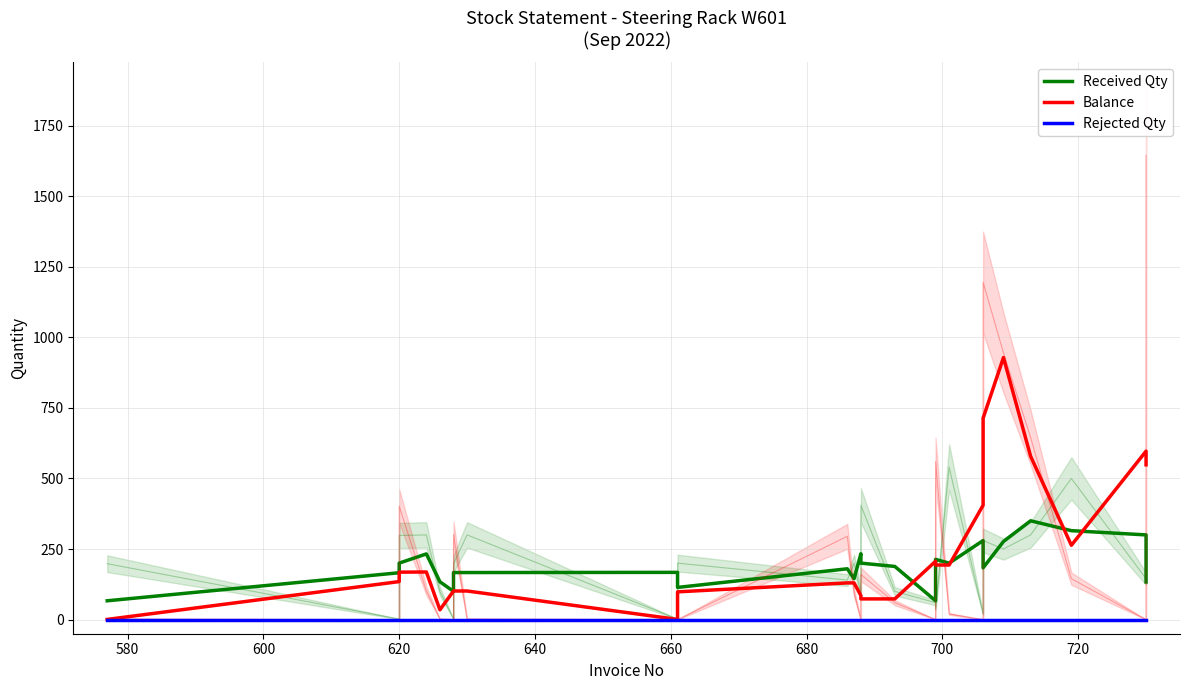

True or false: Balance and Rejected Qty cross at least once.

False